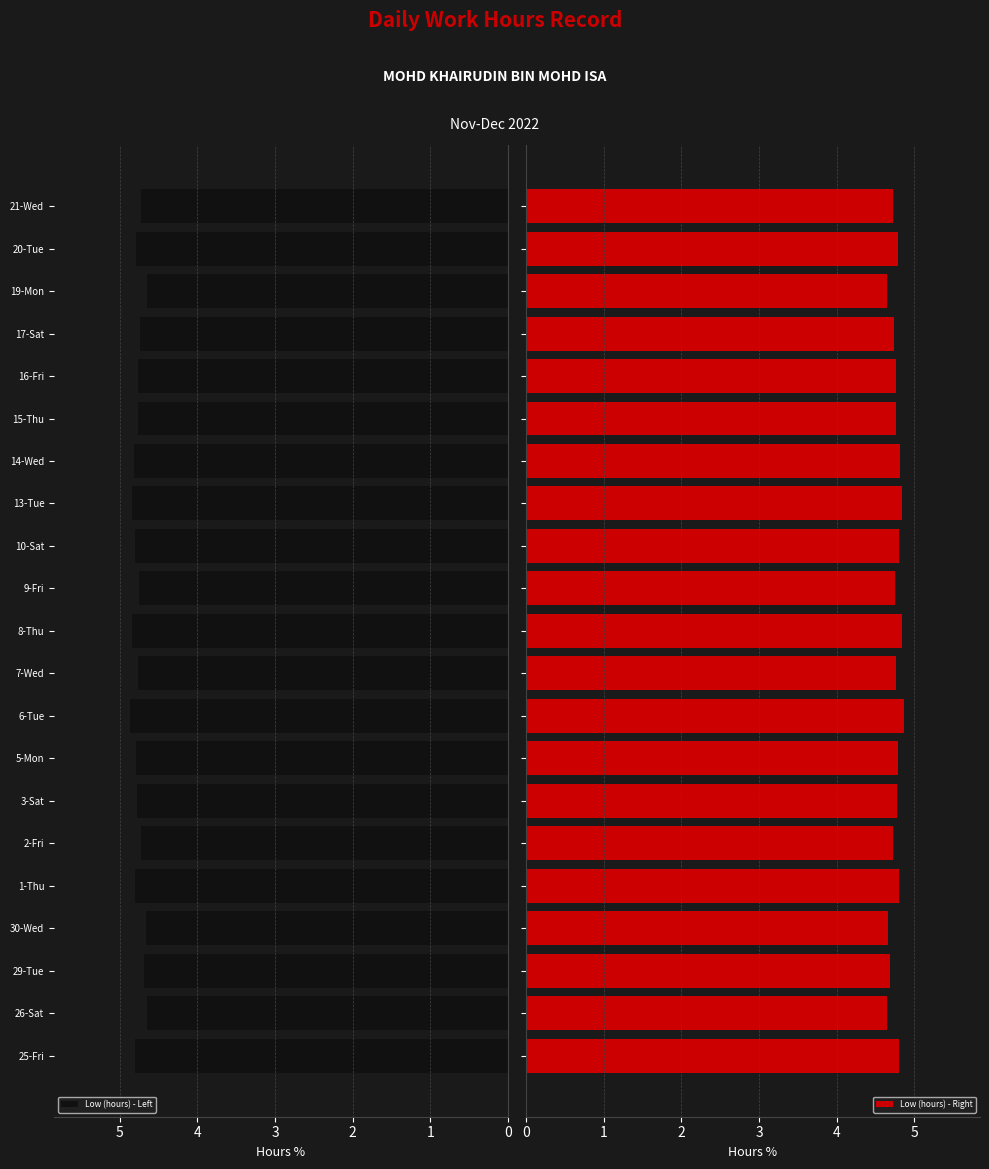

The Low (hours) - Left series shows 4.7 at 29-Tue. True or false?

True